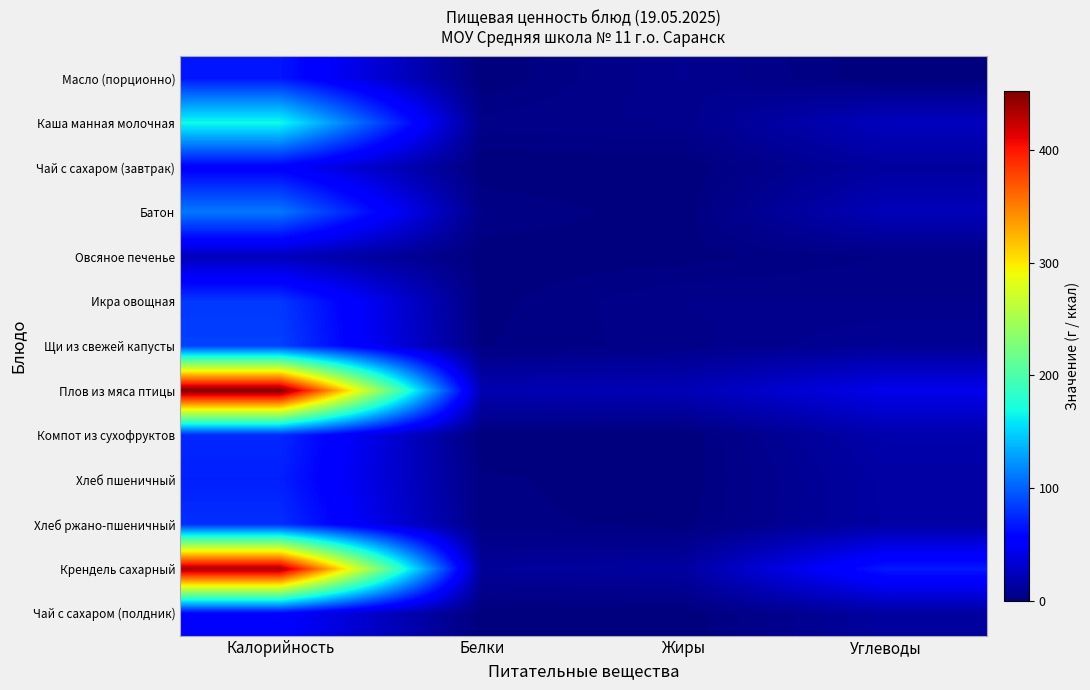

Which series changed the most between Калорийность and Жиры?

Плов из мяса птицы